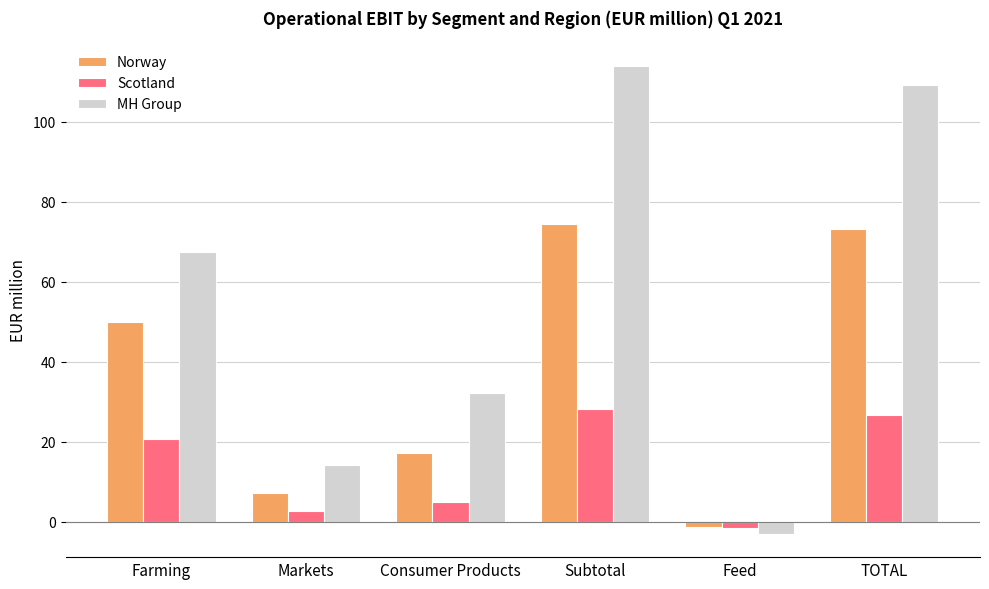

How many data points in Scotland are less than 20?

3